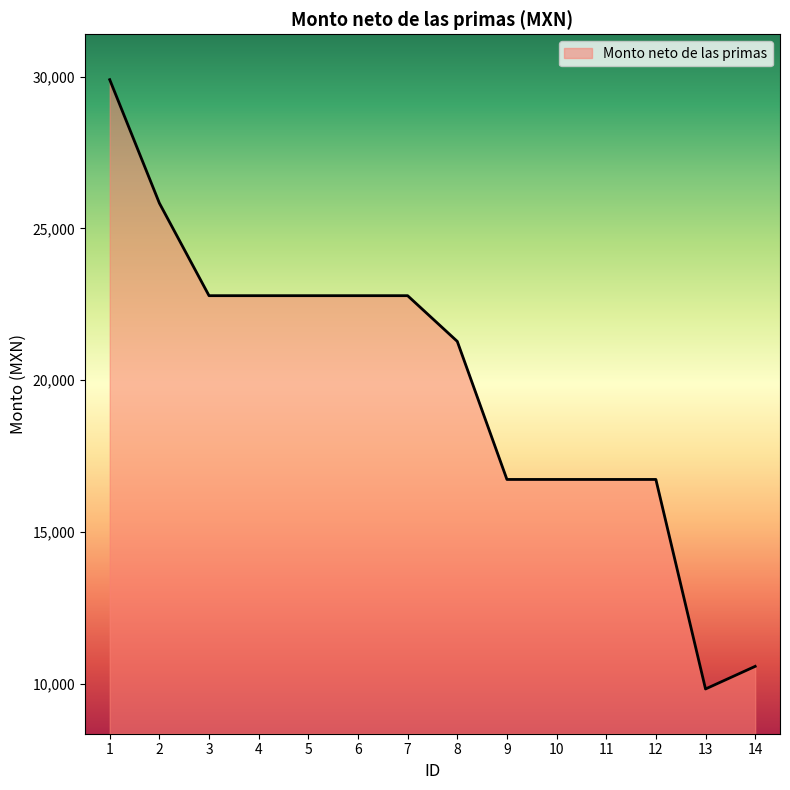

What is the minimum value shown in the chart?

9828.0